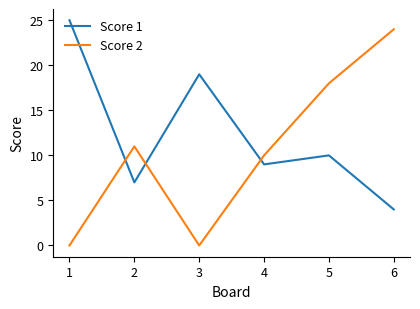

Between 1 and 3, which series saw the biggest shift?

Score 1